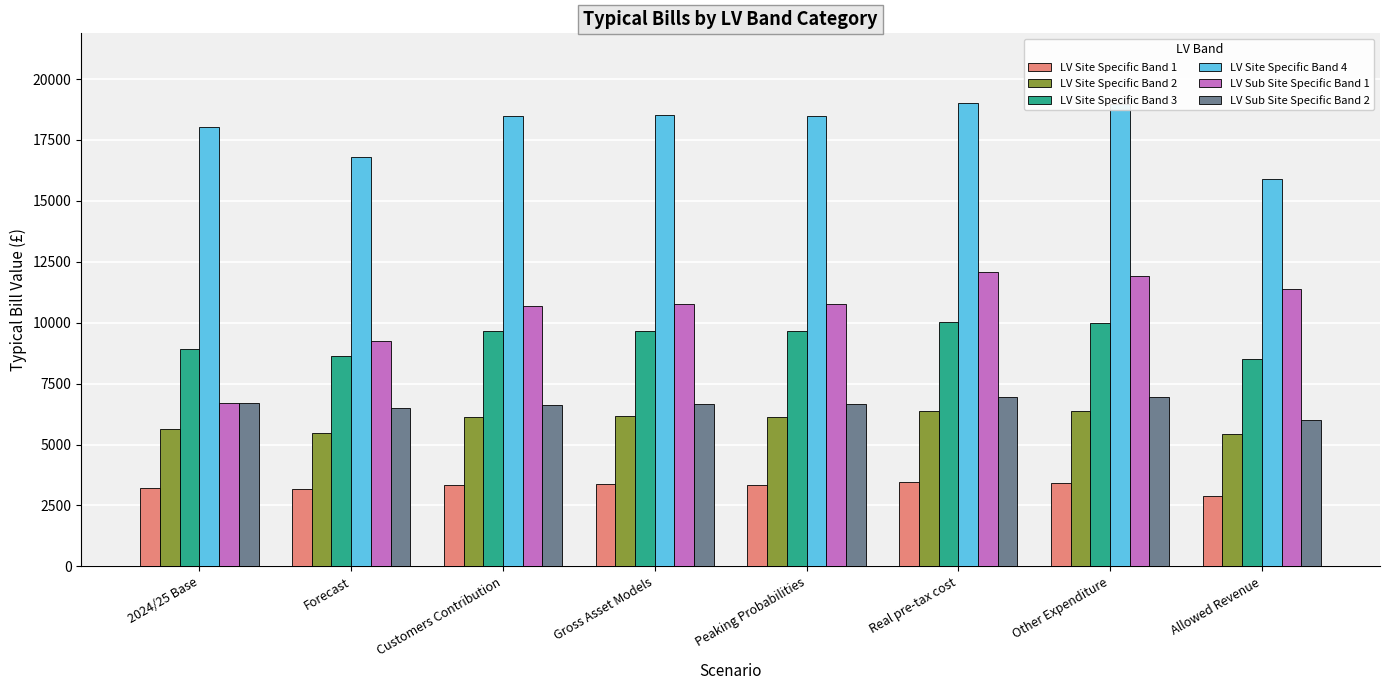

The LV Sub Site Specific Band 1 series shows 9259.8 at Forecast. True or false?

True